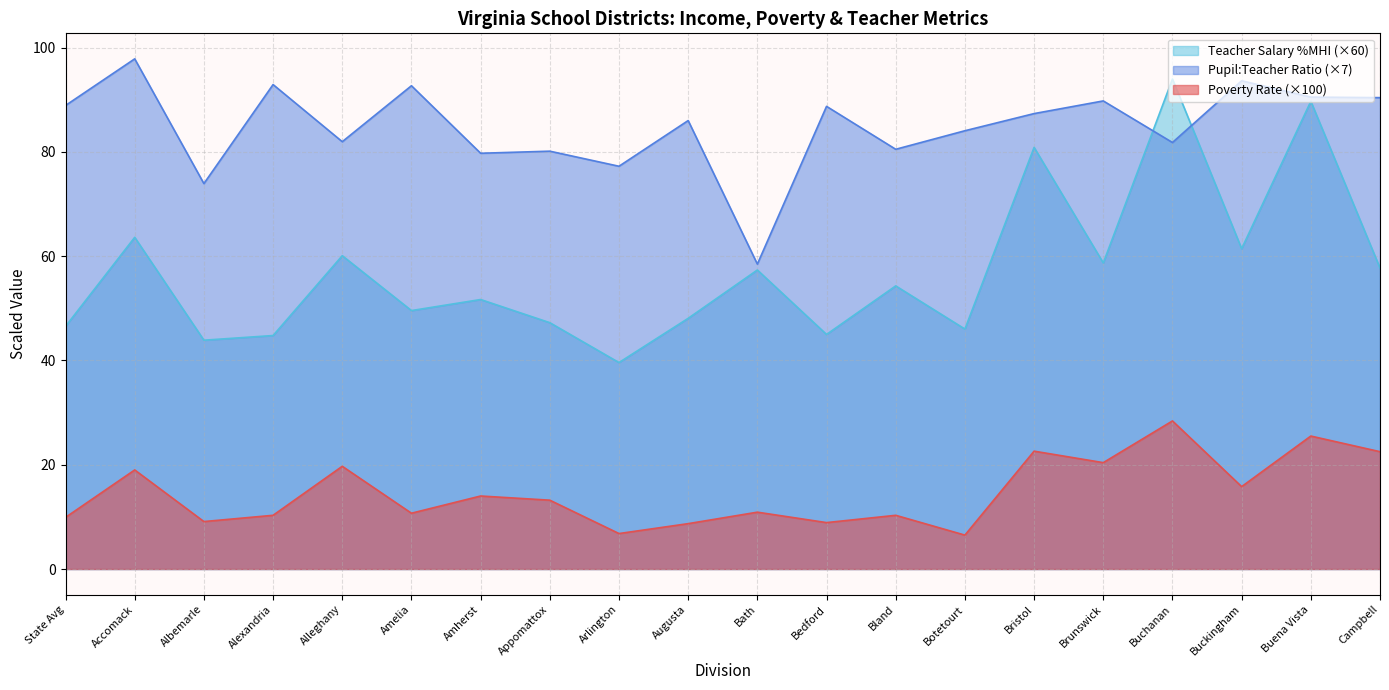

What is the difference between the second highest and minimum values in the Pupil:Teacher Ratio series?

35.2